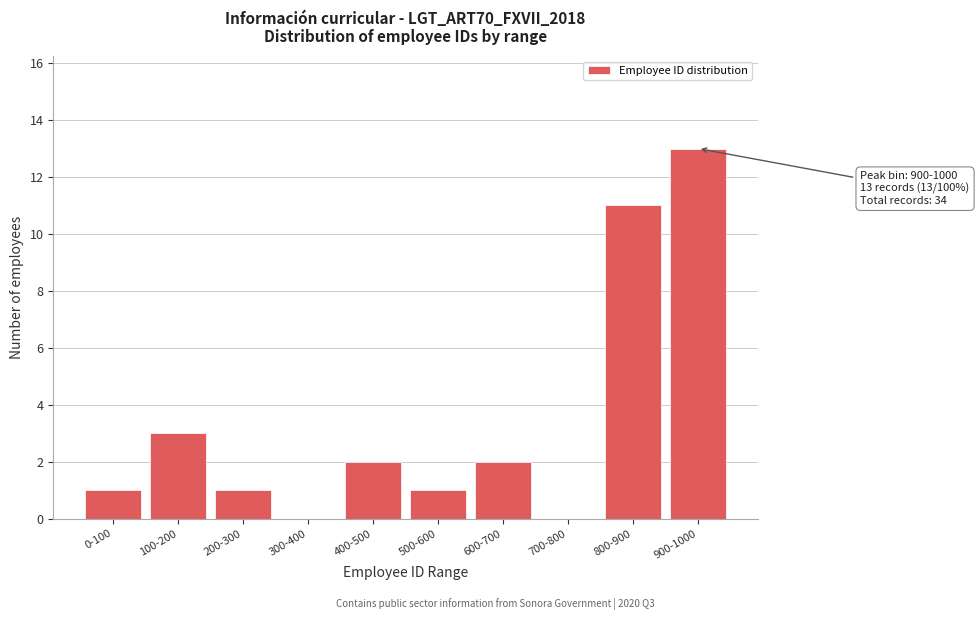

Reading left to right, extract all data points from this chart.

0-100=1	100-200=3	200-300=1	300-400=0	400-500=2	500-600=1	600-700=2	700-800=0	800-900=11	900-1000=13